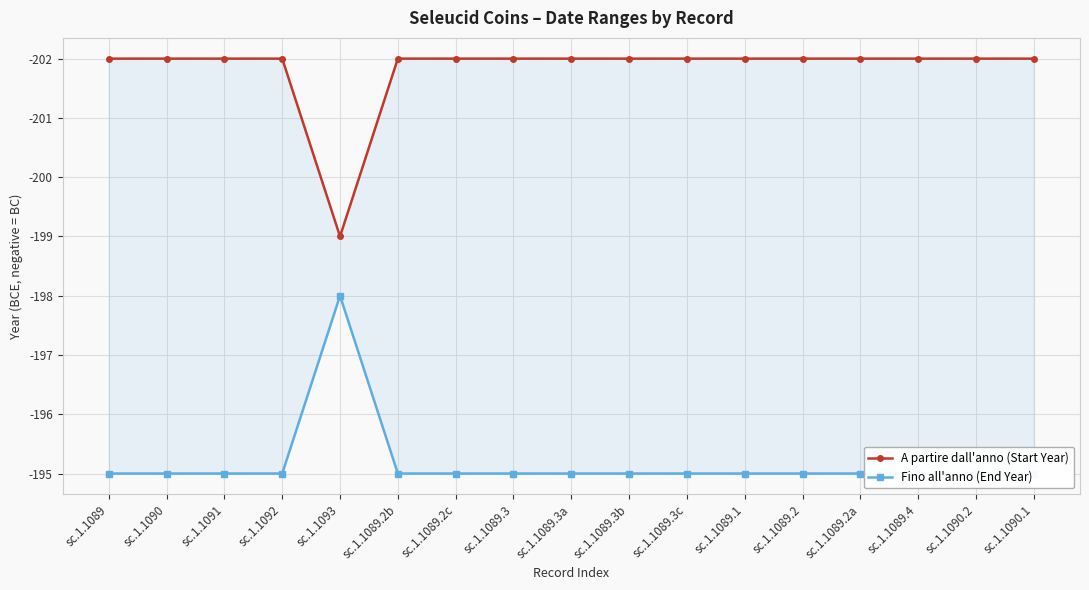

What is the average value of the Fino all'anno (End Year) series?

-195